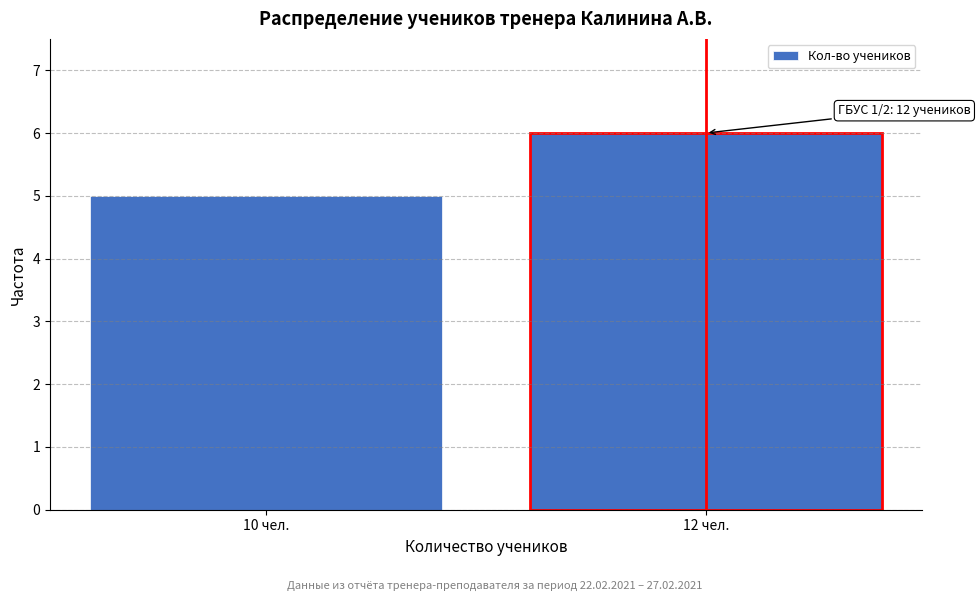

Reading left to right, extract all data points from this chart.

10 чел.=5	12 чел.=6